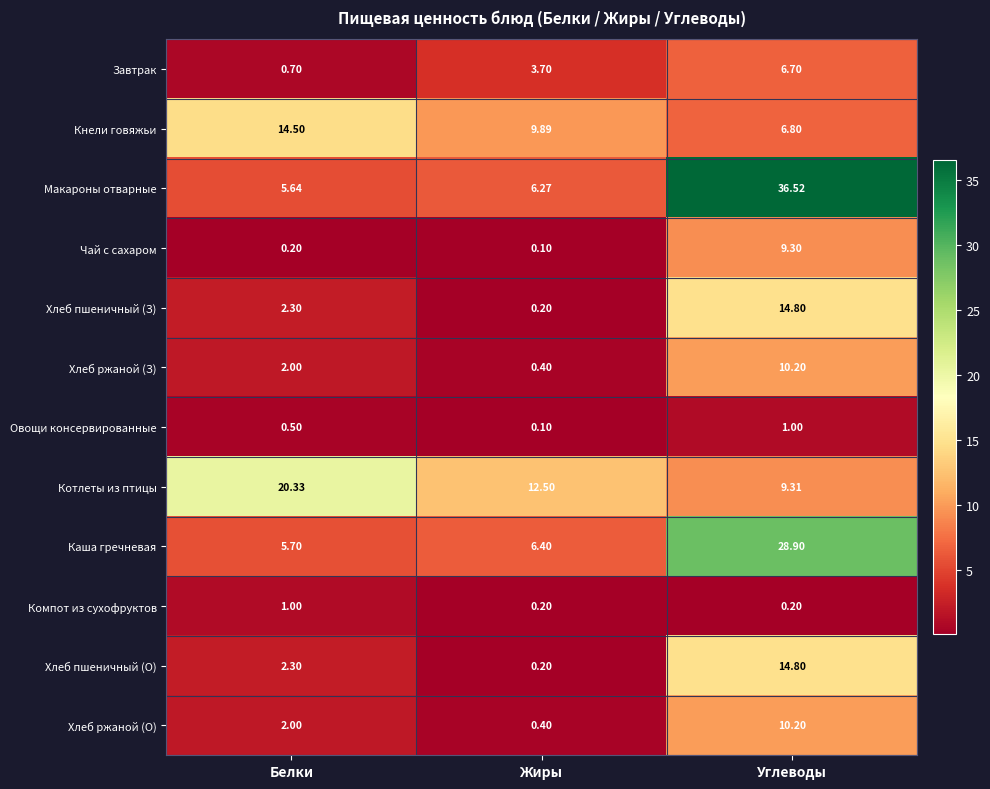

Where is Котлеты из птицы nearest to the value 14?

Жиры